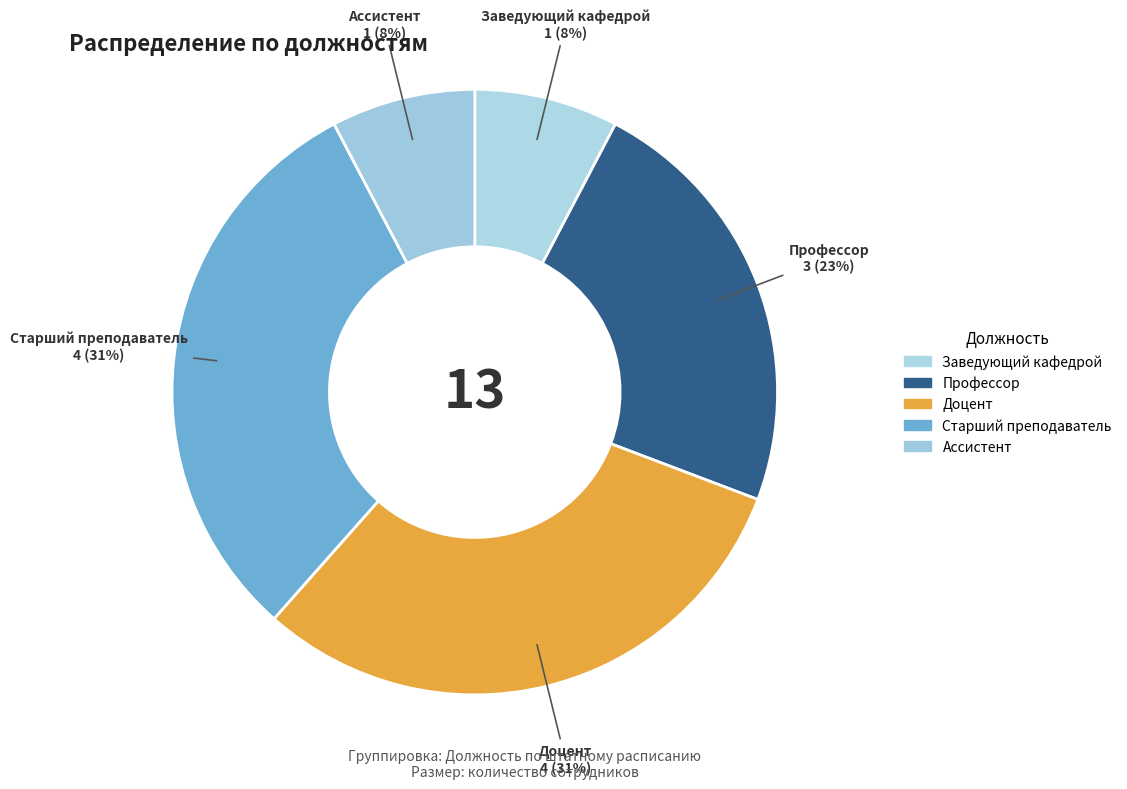

How many slices are in this pie chart?

5